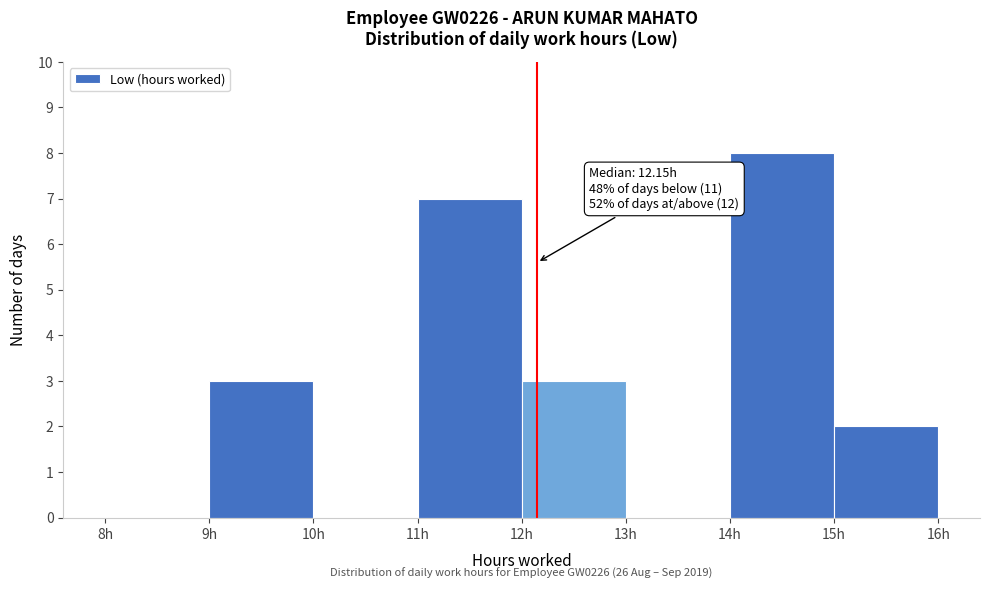

Over which range of the x-axis is the bar tallest?

14 to 15